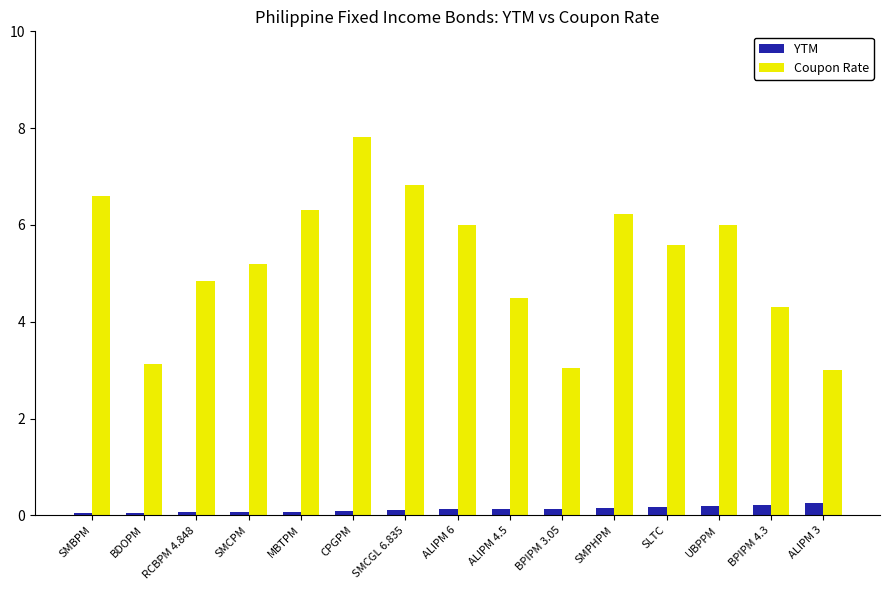

List the series in order of their overall mean, lowest first.

YTM, Coupon Rate